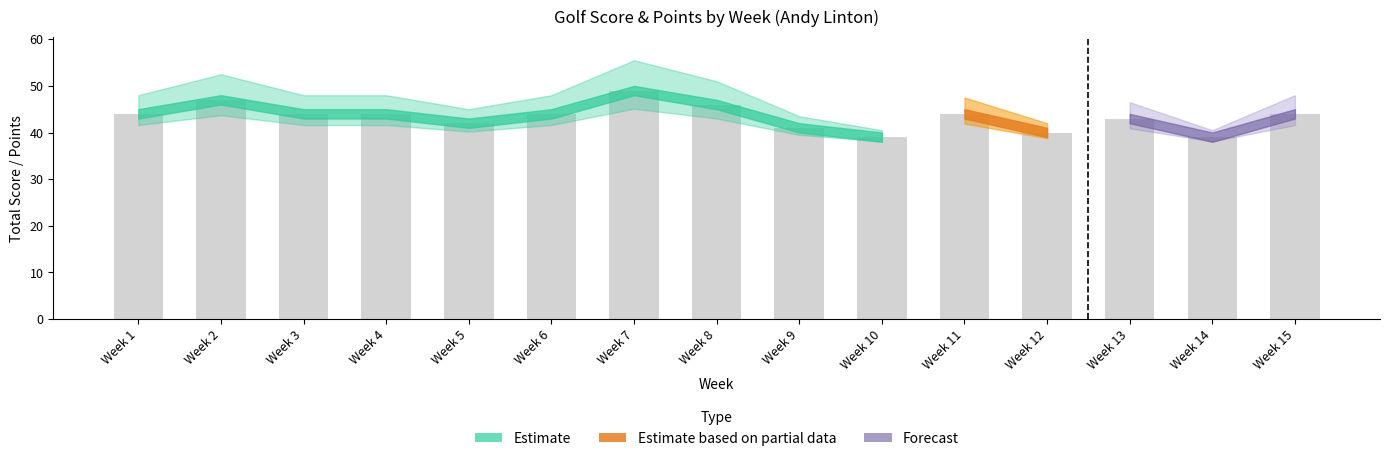

What is the value of the 2nd bar from the left?

47